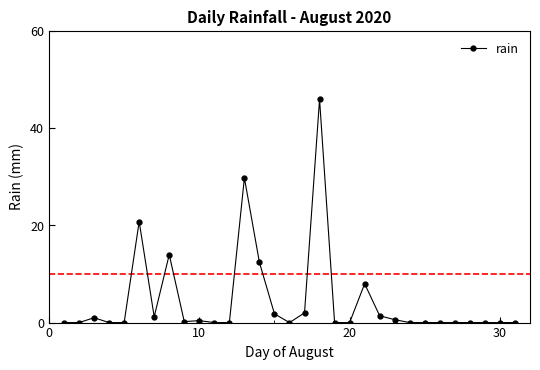

What is the greatest value displayed?

46.0